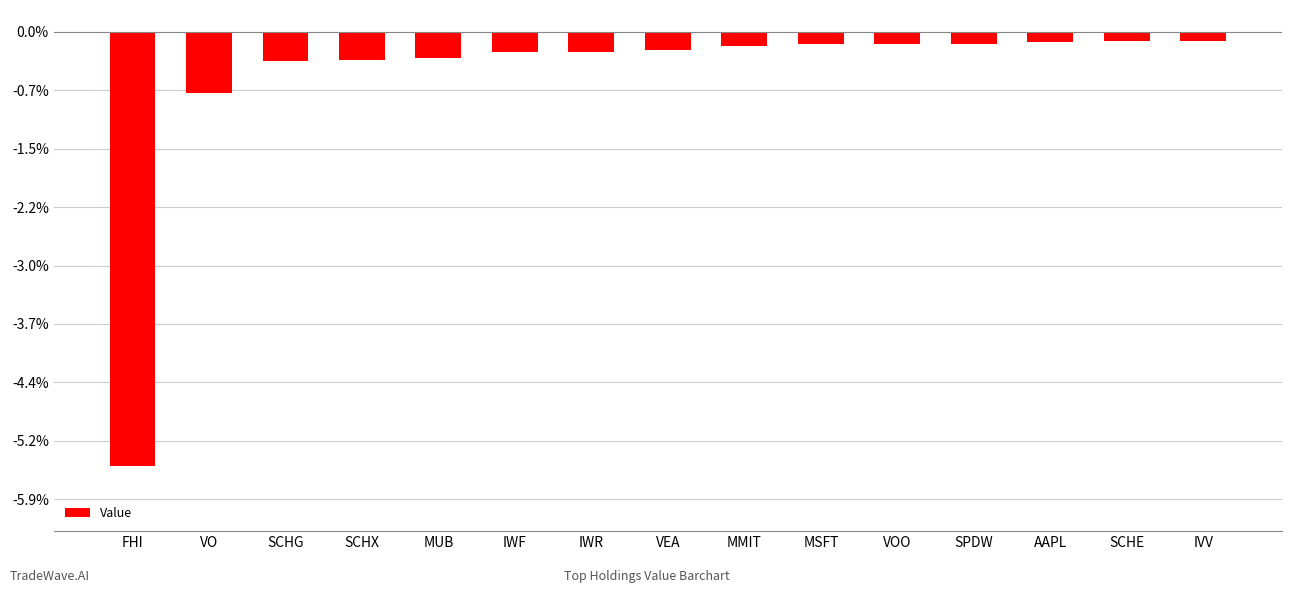

The chart shows a value of -2303434 at SPDW. True or false?

False